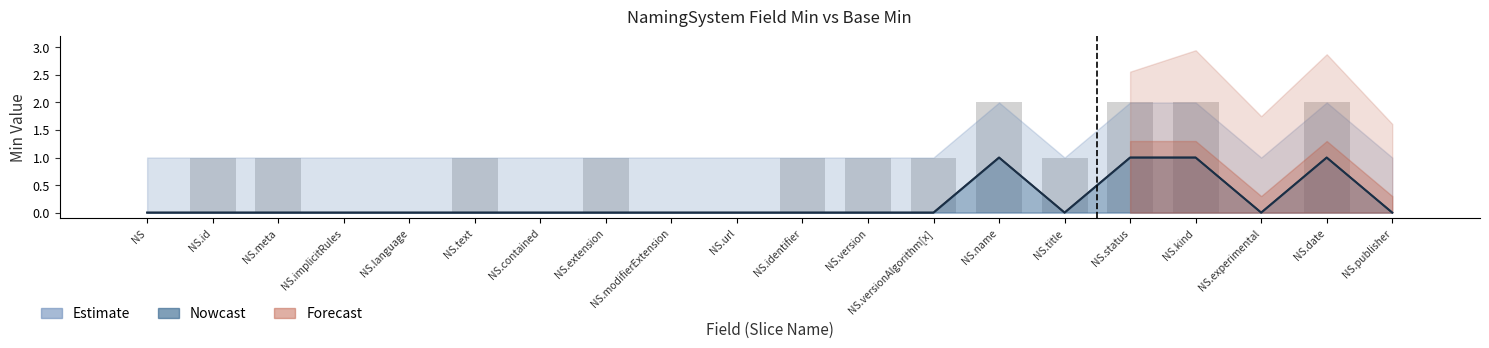

What is the sum of all Nowcast values?

4